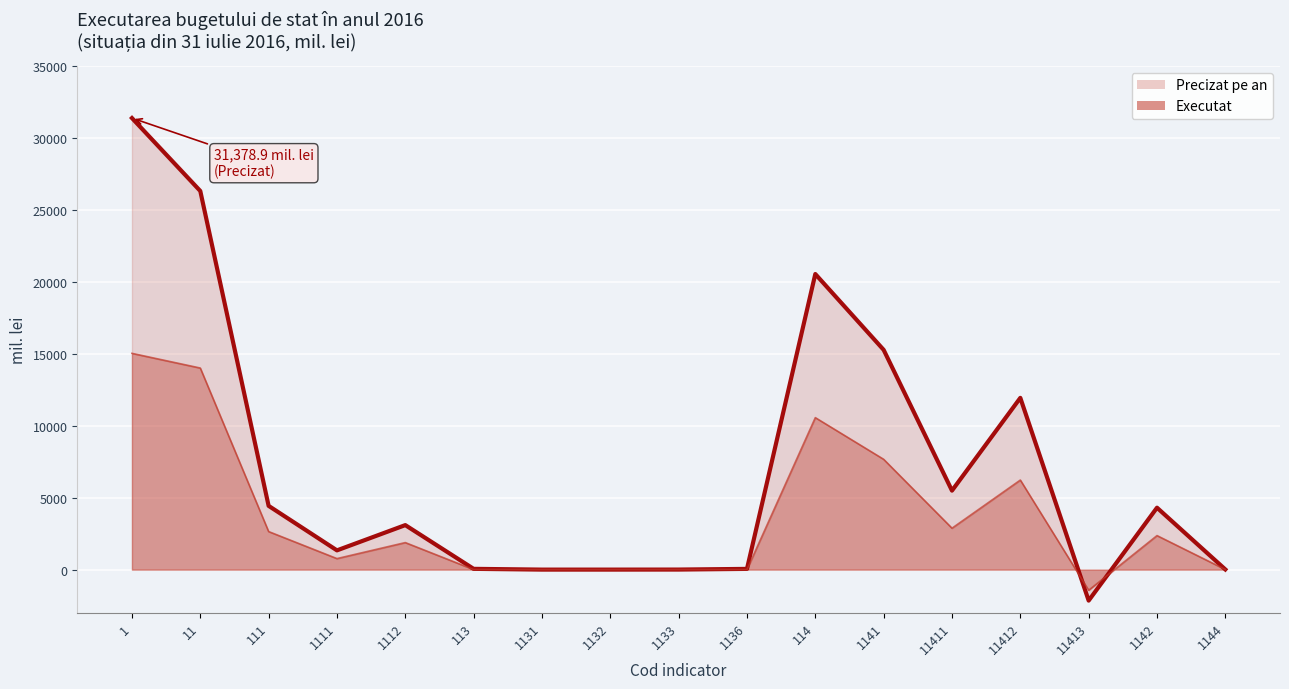

Which series has the largest total across all categories?

Precizat pe an